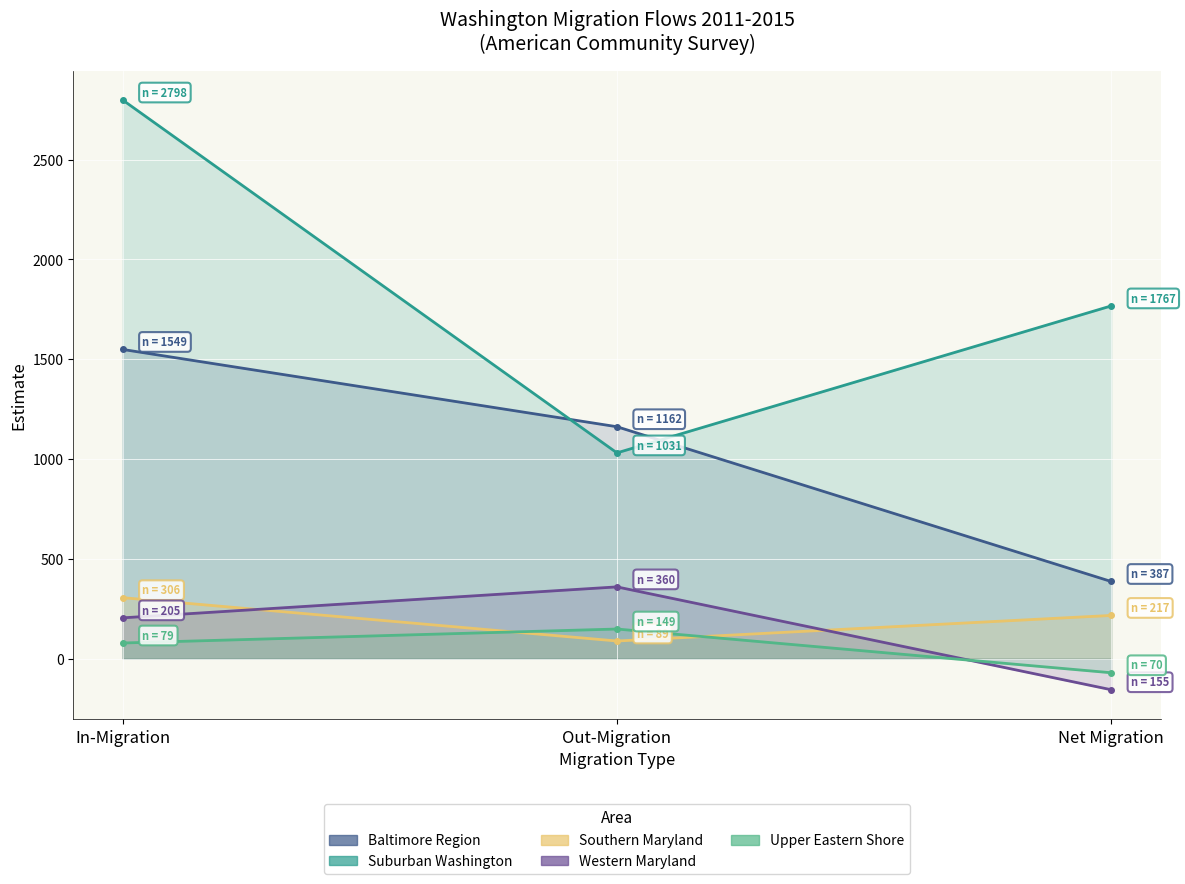

Count the Baltimore Region values in the range 387 to 1549.

3